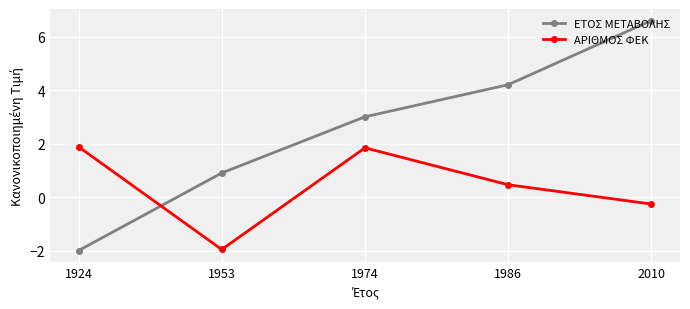

What is the spread (max minus min) of values at 2010?

6.9